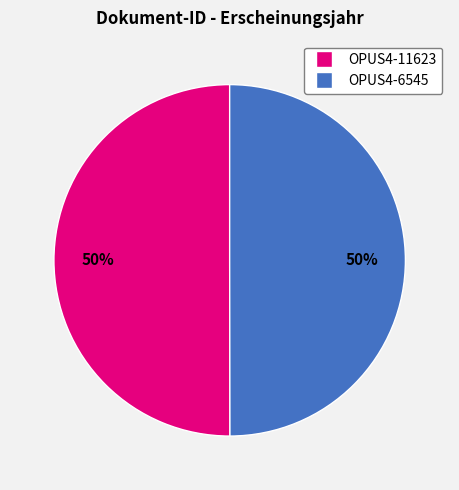

Approximately how many times larger is the value at OPUS4-11623 compared to OPUS4-6545?

1.0